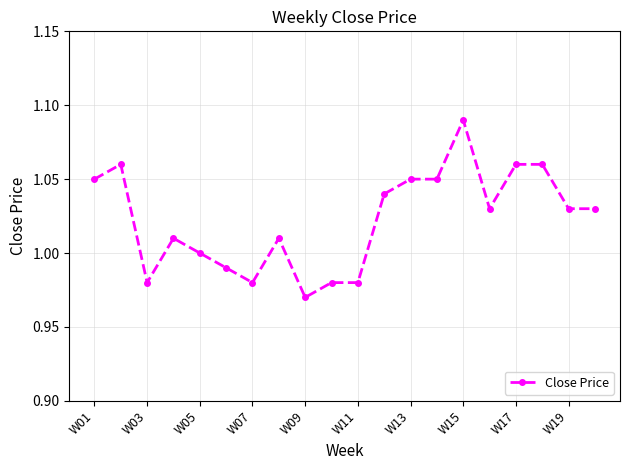

True or false: the data has more than 0 interior local peaks.

True